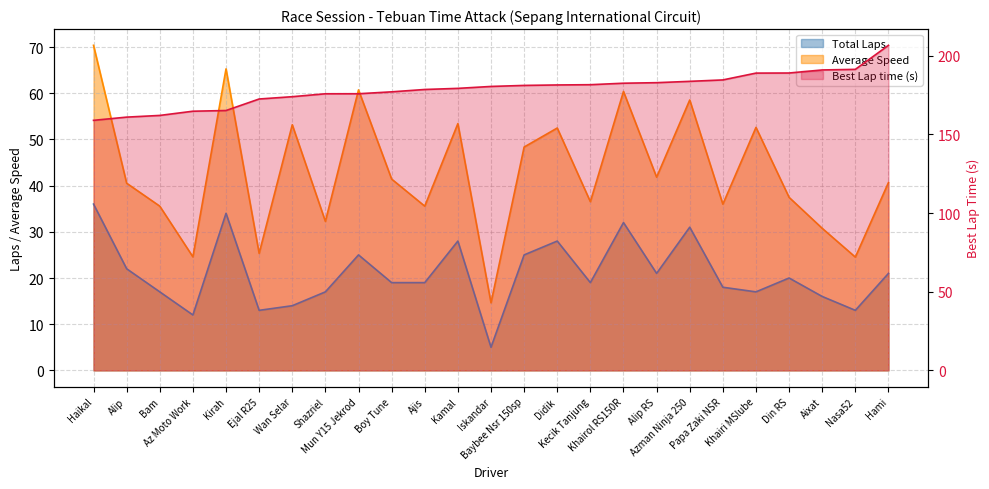

Rank the categories by Best Lap time value from lowest to highest.

Haikal, Alip, Bam, Az Moto Work, Kirah, Ejal R25, Wan Selar, Shazriel, Mun Y15 Jekrod, Boy Tune, Ajis, Kamal, Iskandar, Baybee Nsr 150sp, Didik, Kecik Tanjung, Khairol RS150R, Alip RS, Azman Ninja 250, Papa Zaki NSR, Khairi MSlube, Din RS, Aixat, Nasa52, Hami